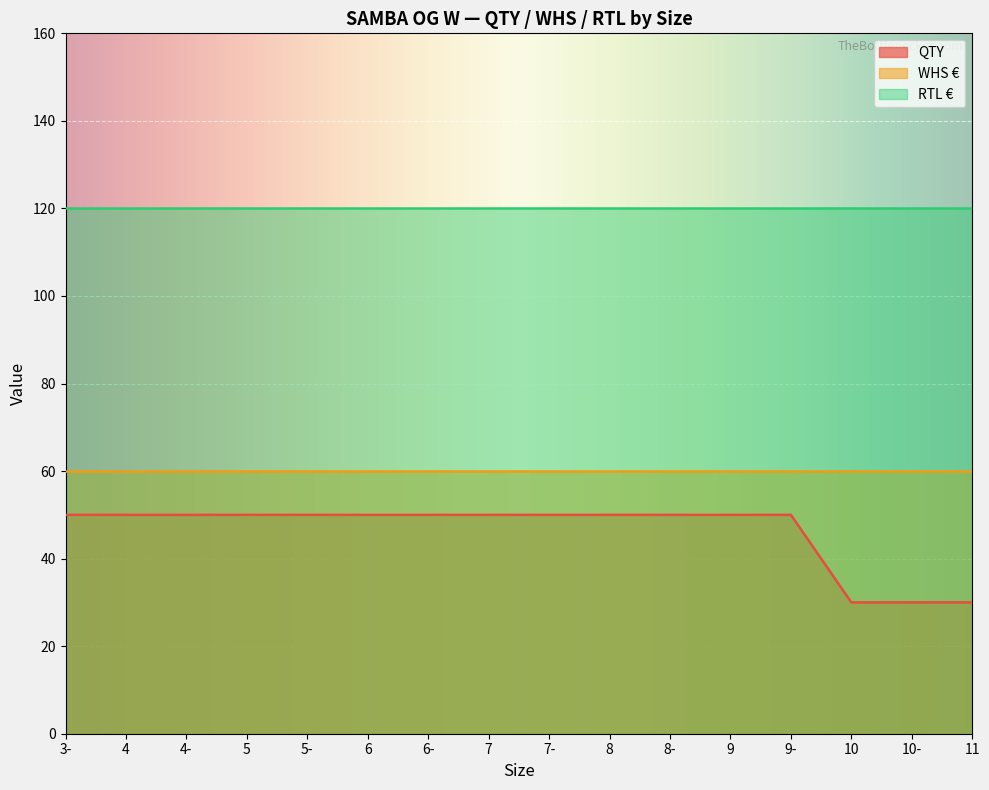

Reading left to right, transcribe all the data shown in this chart.

QTY: 3-=50	4=50	4-=50	5=50	5-=50	6=50	6-=50	7=50	7-=50	8=50	8-=50	9=50	9-=50	10=30	10-=30	11=30
WHS EUR: 3-=60	4=60	4-=60	5=60	5-=60	6=60	6-=60	7=60	7-=60	8=60	8-=60	9=60	9-=60	10=60	10-=60	11=60
RTL EUR: 3-=120	4=120	4-=120	5=120	5-=120	6=120	6-=120	7=120	7-=120	8=120	8-=120	9=120	9-=120	10=120	10-=120	11=120